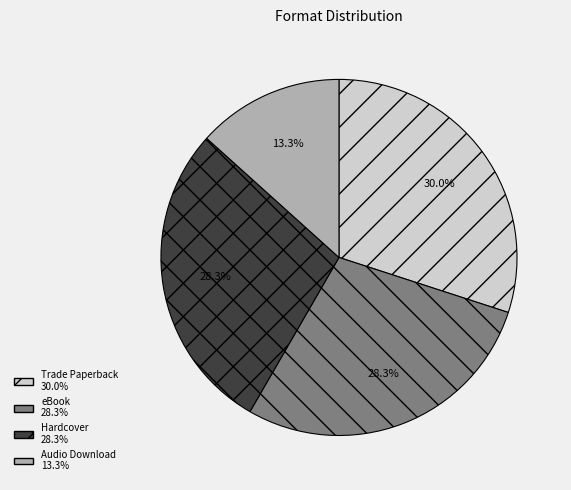

How much of the chart is everything except Hardcover?

71.7%